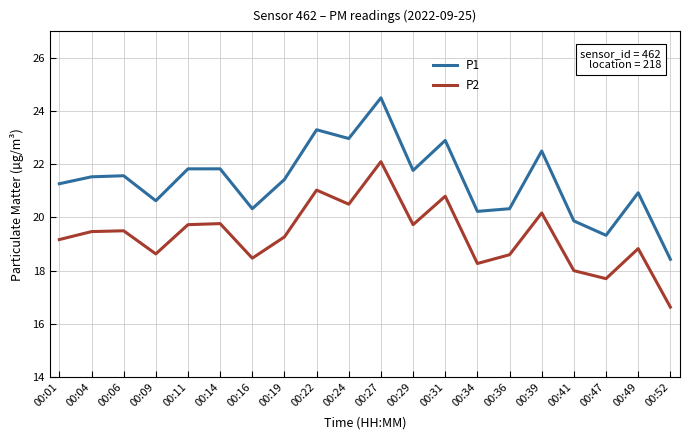

What is the spread (max minus min) of values at 00:34?

2.0